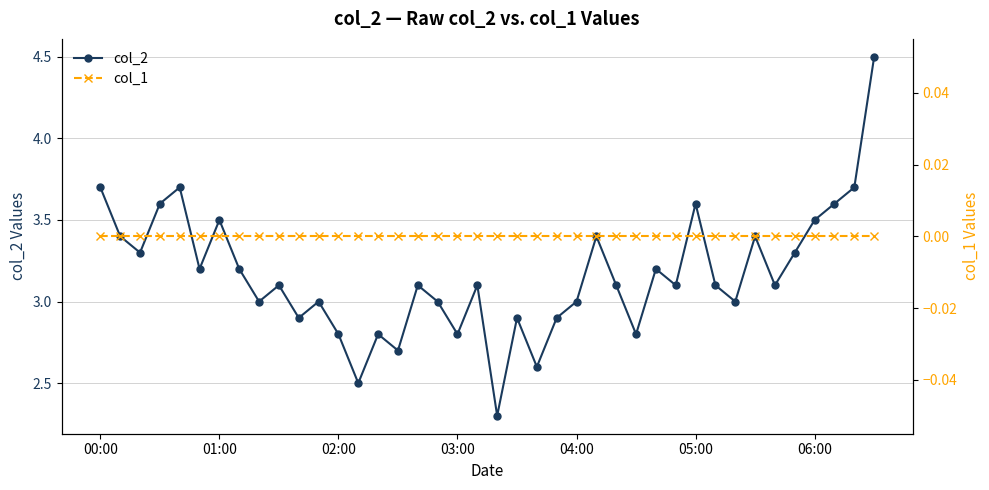

Reading left to right, list all the values displayed in this chart.

col_2: 3.7	3.4	3.3	3.6	3.7	3.2	3.5	3.2	3.0	3.1	2.9	3.0	2.8	2.5	2.8	2.7	3.1	3.0	2.8	3.1	2.3	2.9	2.6	2.9	3.0	3.4	3.1	2.8	3.2	3.1	3.6	3.1	3.0	3.4	3.1	3.3	3.5	3.6	3.7	4.5
col_1: 0.0	0.0	0.0	0.0	0.0	0.0	0.0	0.0	0.0	0.0	0.0	0.0	0.0	0.0	0.0	0.0	0.0	0.0	0.0	0.0	0.0	0.0	0.0	0.0	0.0	0.0	0.0	0.0	0.0	0.0	0.0	0.0	0.0	0.0	0.0	0.0	0.0	0.0	0.0	0.0